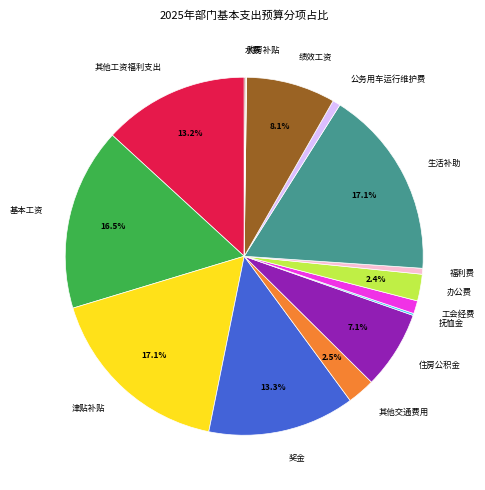

Does 津贴补贴 represent more than half of the total?

No